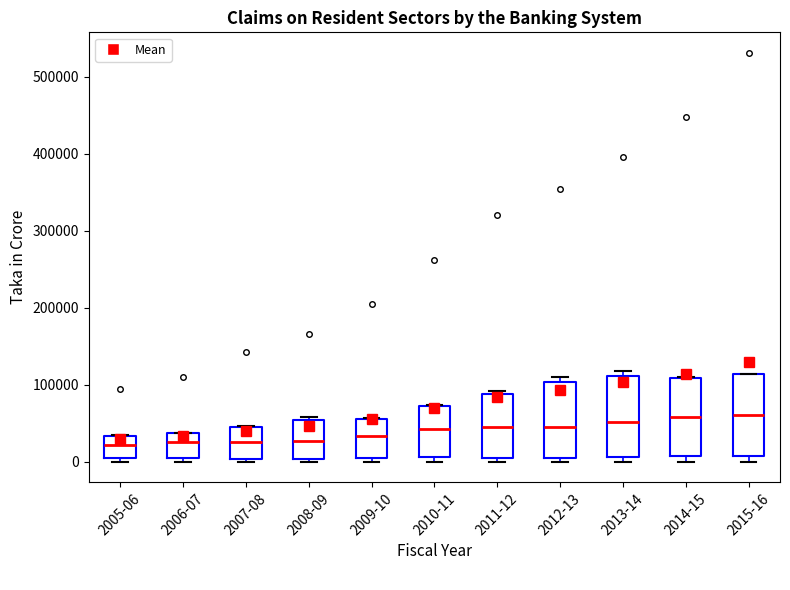

Reading left to right, transcribe this box plot: for each box, give where its median line is, the range the box spans, and where its two whiskers end, as read against the y-axis. The values are not printed on the chart, so give them approximately, as read against the axis.

2005-06: median 20000, box 0 to 30000, whiskers 0 (just below the box's lower edge) to 30000
2006-07: median 20000, box 10000 to 40000, whiskers 0 to 40000
2007-08: median 30000, box 0 to 50000, whiskers 0 (just below the box's lower edge) to 50000
2008-09: median 30000, box 0 to 50000, whiskers 0 (just below the box's lower edge) to 60000
2009-10: median 30000, box 0 to 60000, whiskers 0 (just below the box's lower edge) to 60000
2010-11: median 40000, box 10000 to 70000, whiskers 0 to 70000
2011-12: median 40000, box 10000 to 90000, whiskers 0 to 90000 (just above the box's upper edge)
2012-13: median 40000, box 0 to 100000, whiskers 0 (just below the box's lower edge) to 110000
2013-14: median 50000, box 10000 to 110000, whiskers 0 to 120000
2014-15: median 60000, box 10000 to 110000, whiskers 0 to 110000
2015-16: median 60000, box 10000 to 110000, whiskers 0 to 110000